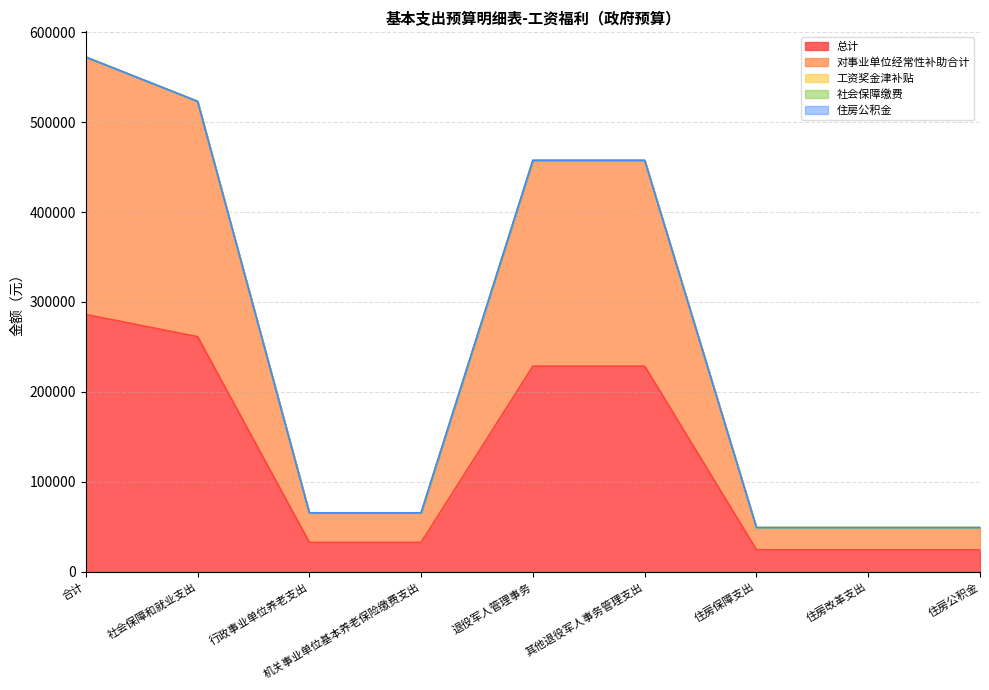

True or false: 对事业单位经常性补助合计 and 工资奖金津补贴 intersect in this chart.

False